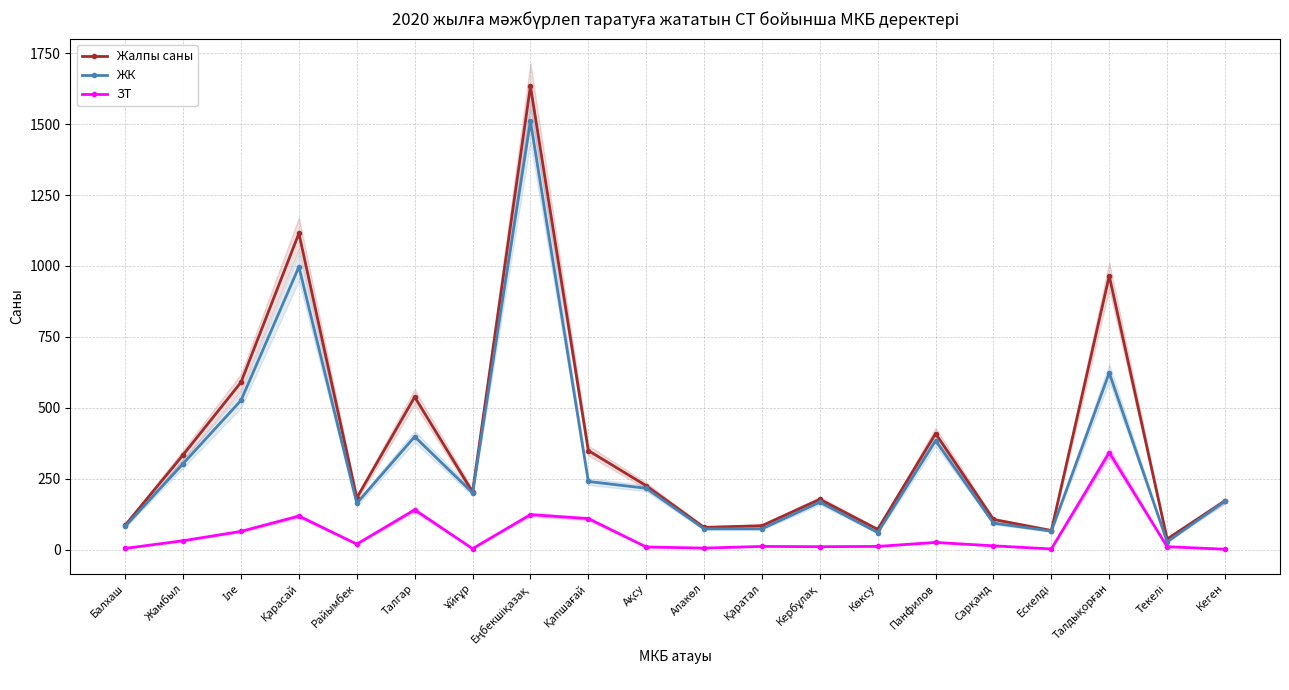

What is the label of the 8th point from the left?

Еңбекшіқазақ